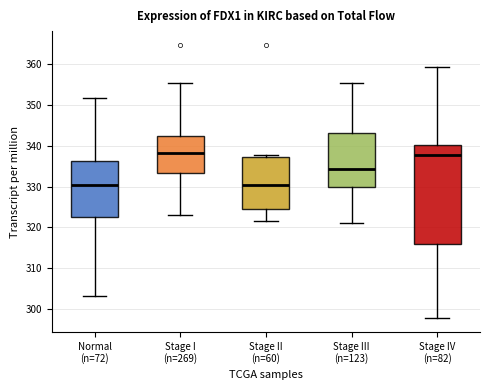

Where is the upper edge of the box for Stage IV (n=82) on the y-axis? The values are not printed on the chart, so give them approximately, as read against the axis.

340